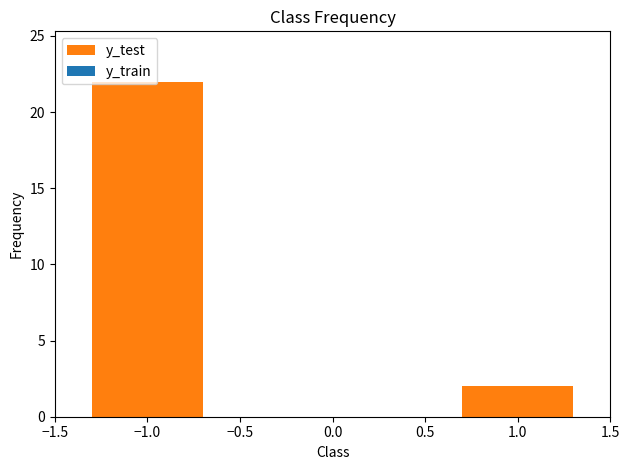

What is the average value?

12